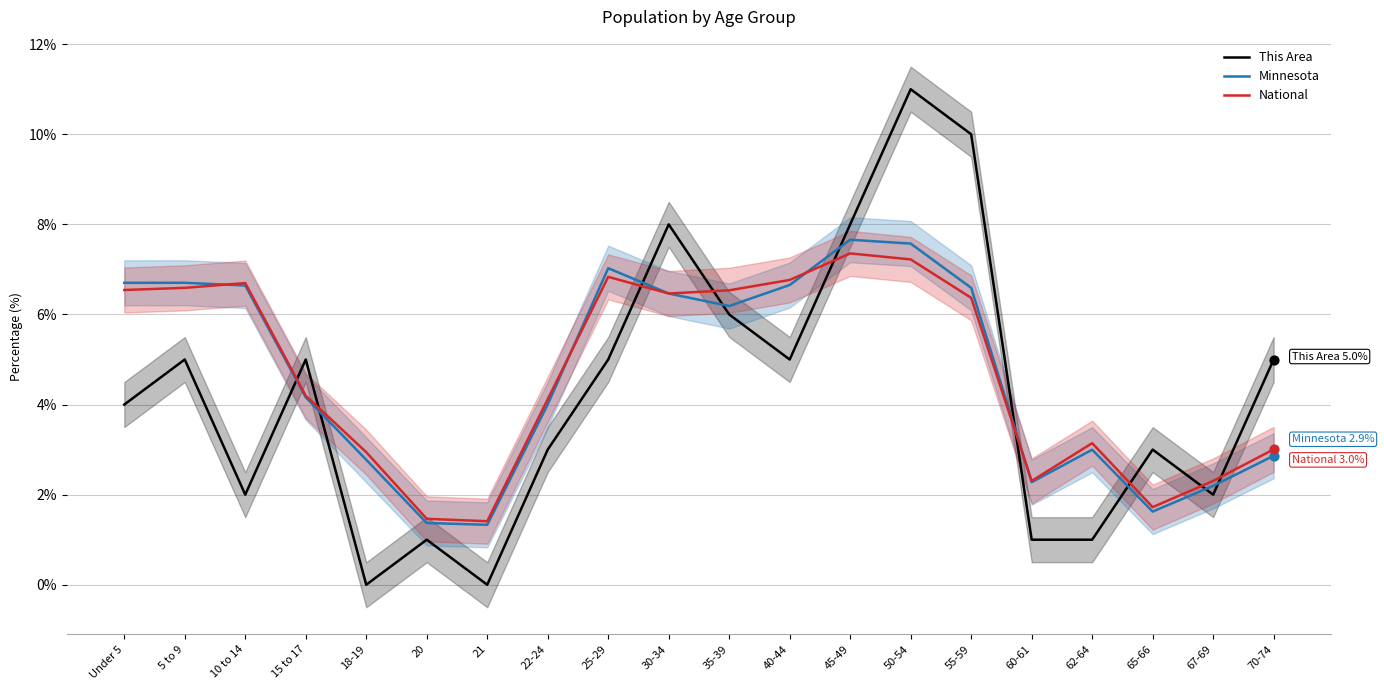

What are all the series names shown in the legend?

This Area, Minnesota, National